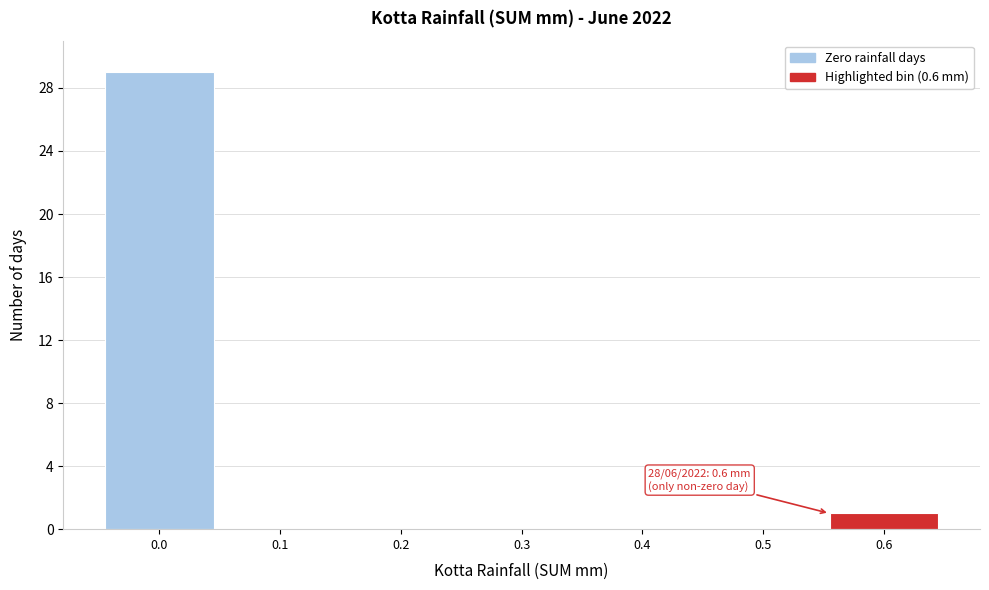

Reading left to right, extract all data points from this chart.

0.0=29	0.1=0	0.2=0	0.3=0	0.4=0	0.5=0	0.6=1